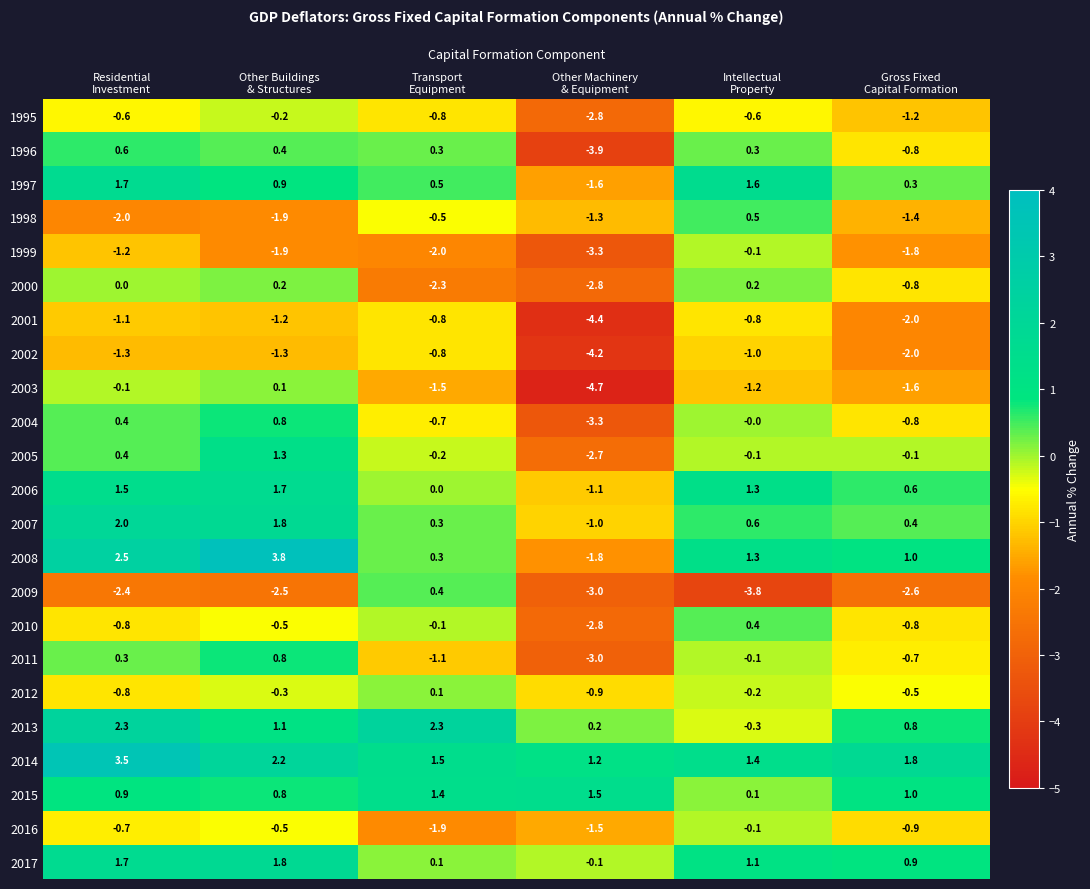

Which series has the widest spread of values?

2008